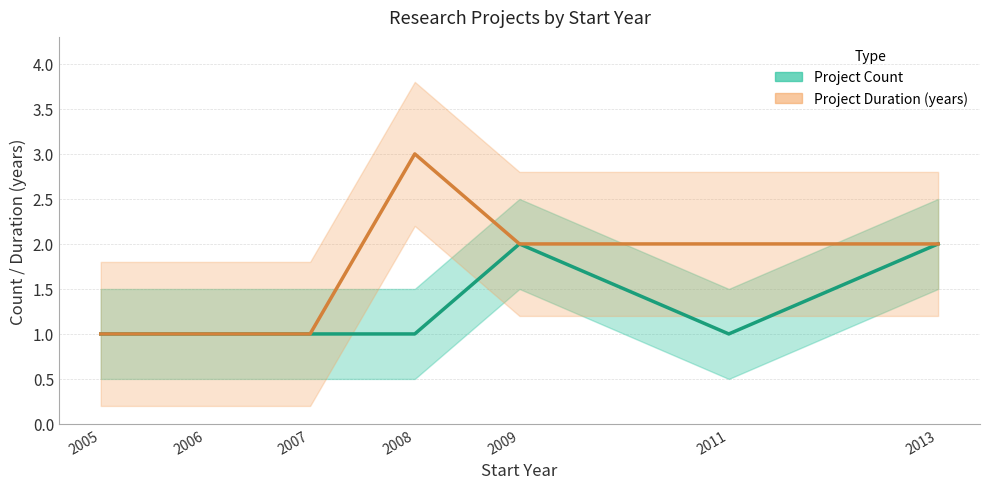

At 2007, list the series in order from smallest to largest.

Project Count, Project Duration (years)